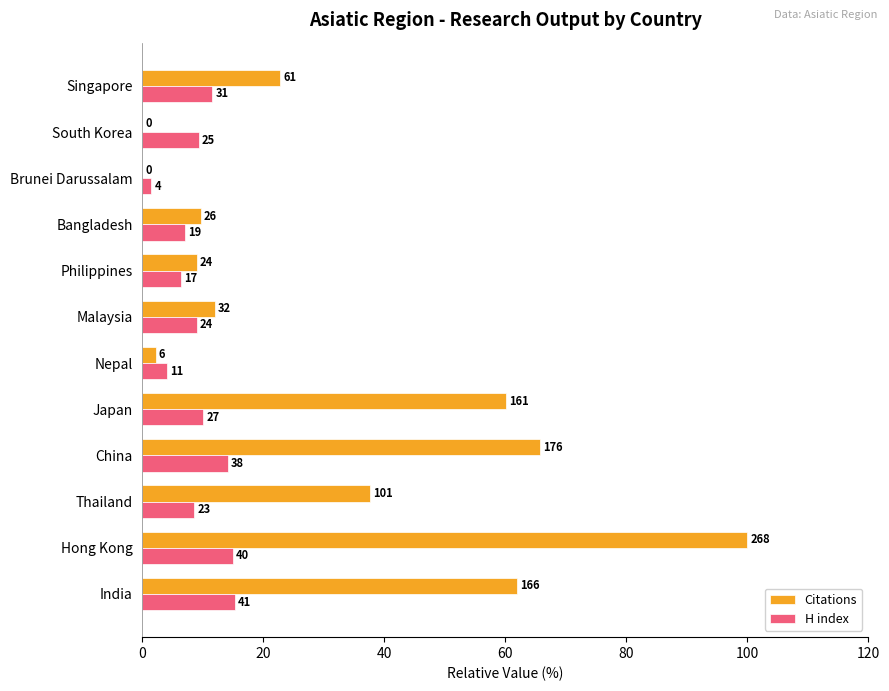

What are all the series names shown in the legend?

Citations, H index